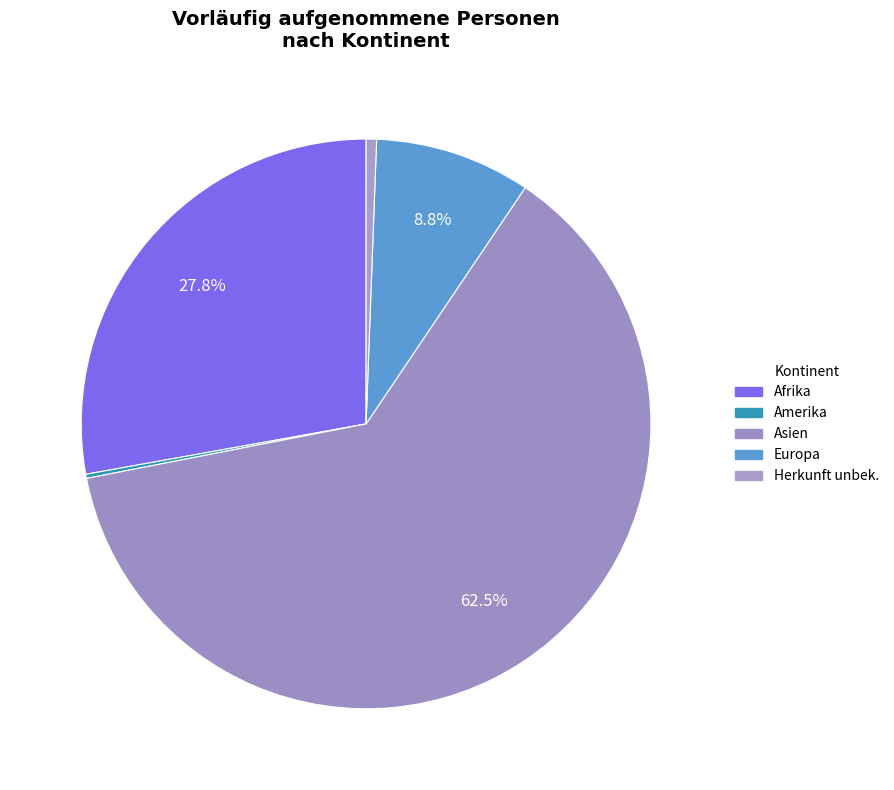

To the nearest percent, what is the average slice percentage?

20%